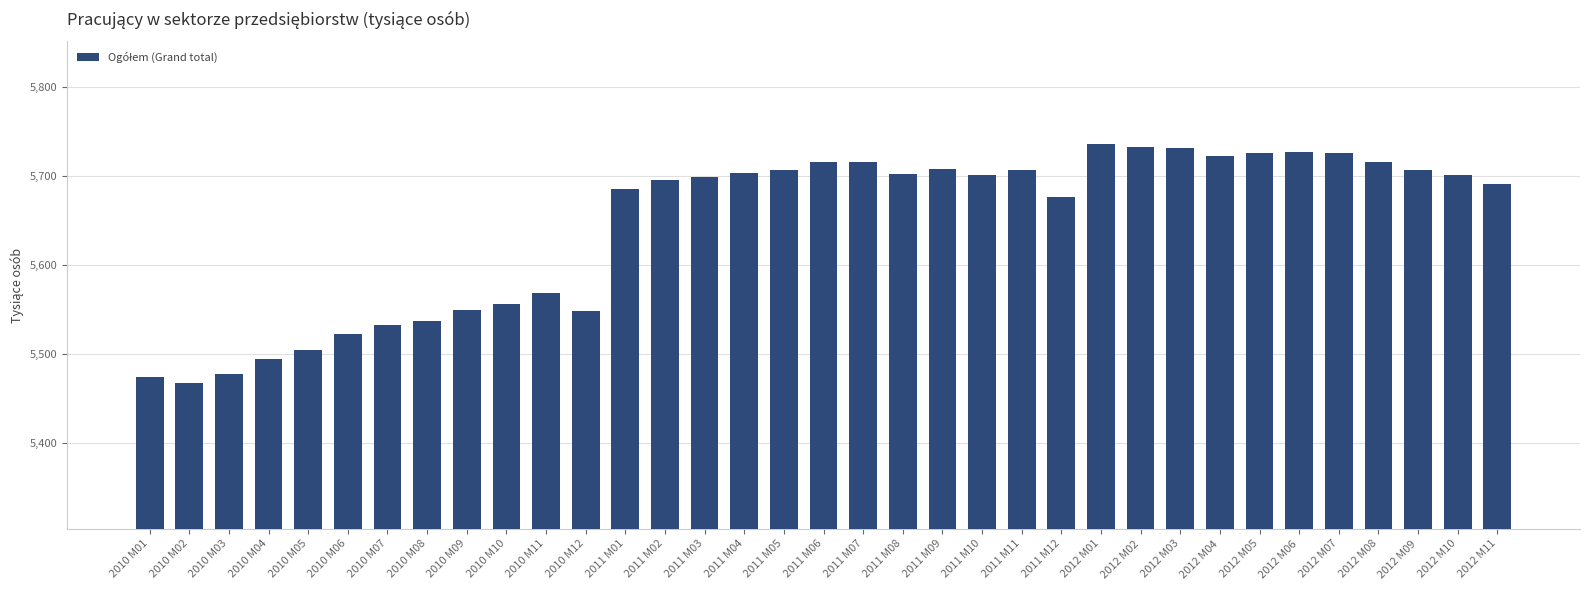

What is the minimum value shown in the chart?

5468